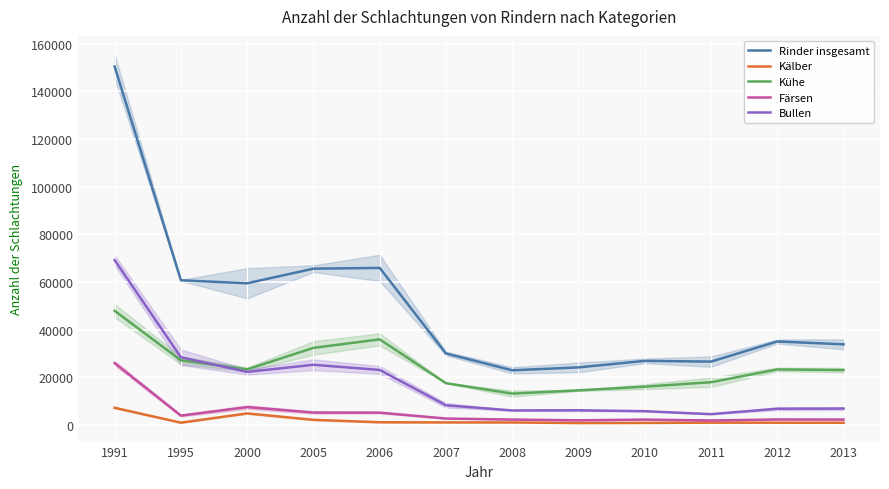

How many lines are shown in the chart?

5